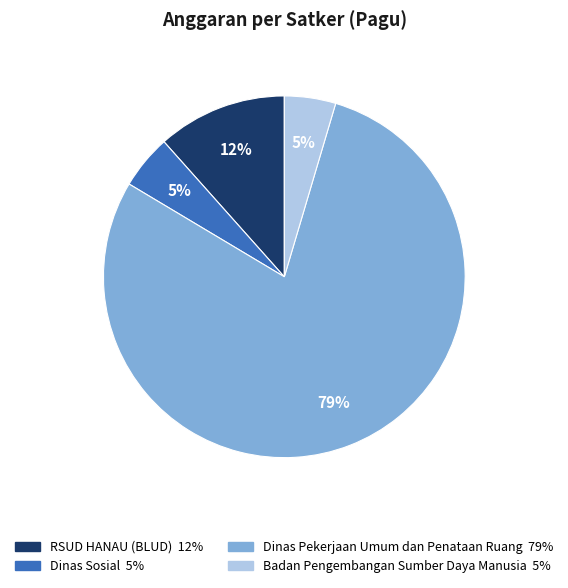

Is there any slice that represents more than half of the pie?

Yes